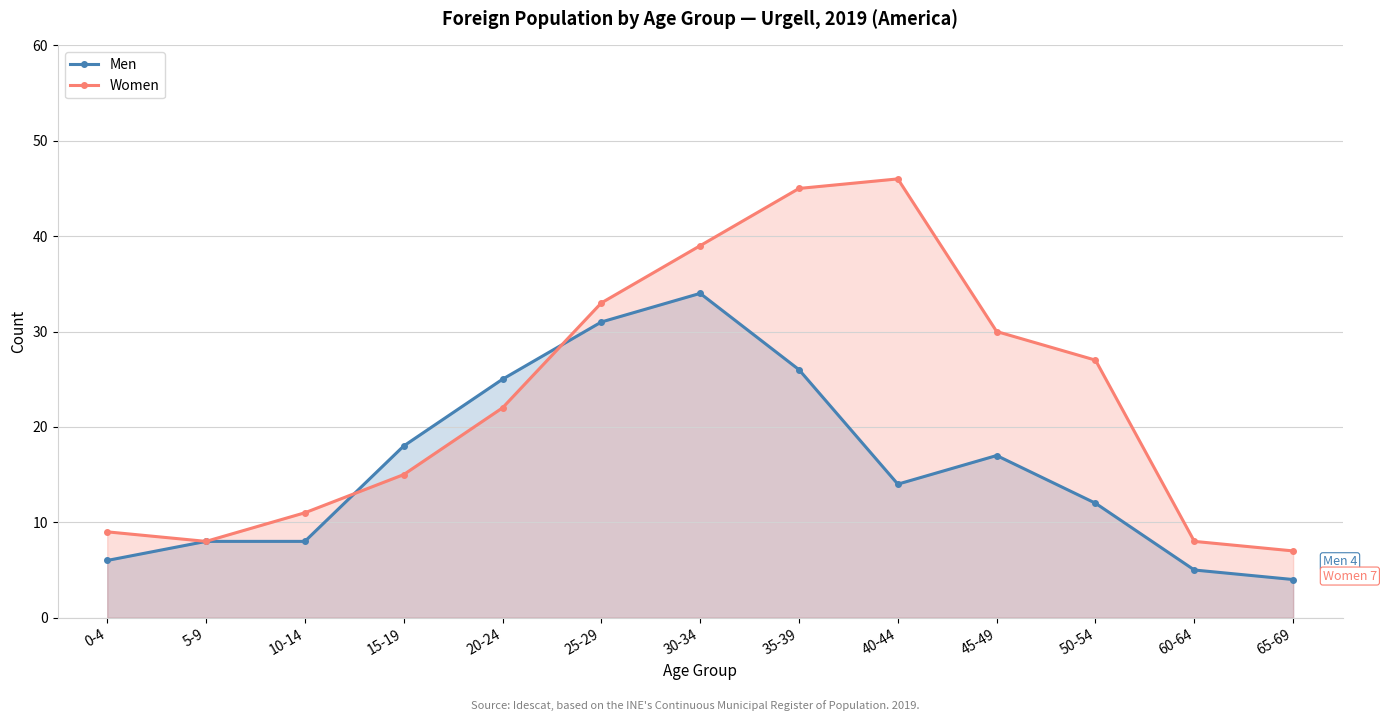

What is the difference between the second highest and minimum values in the Men series?

27